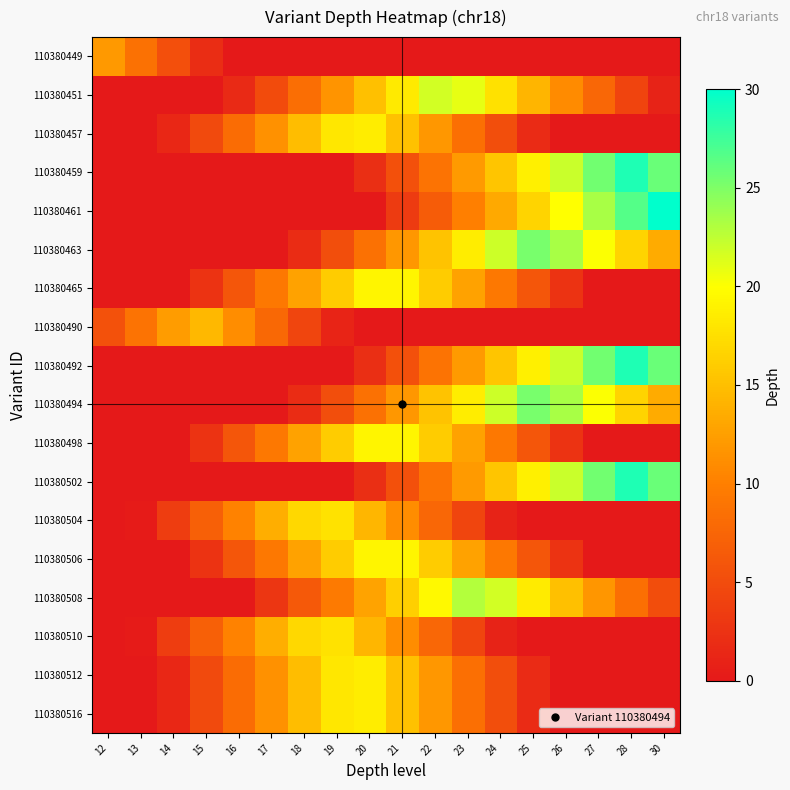

At which category does the chart reach its minimum across all series?

16